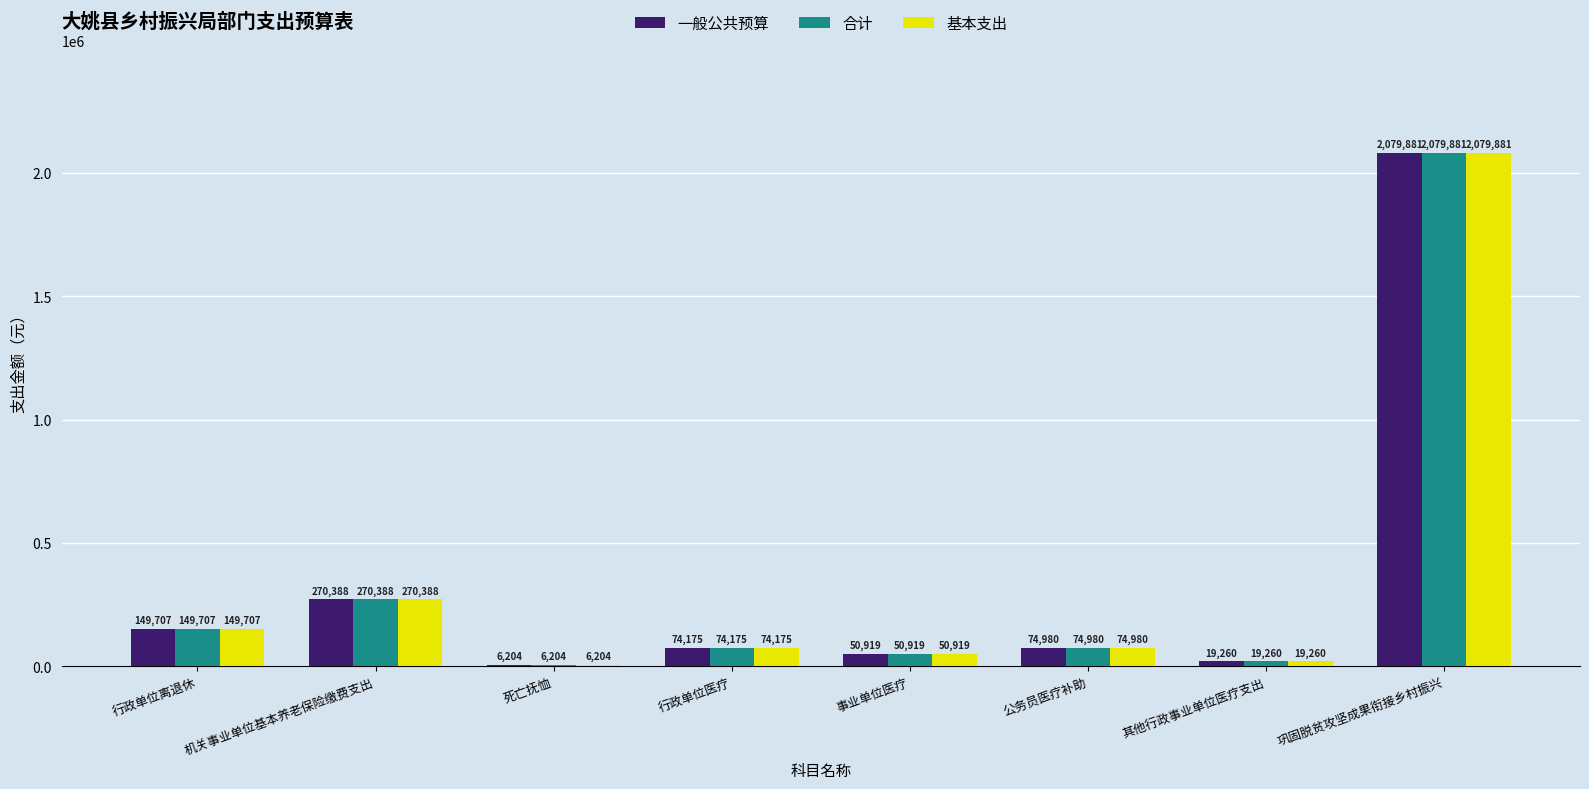

Which category has the highest value in the 基本支出 series?

巩固脱贫攻坚成果衔接乡村振兴